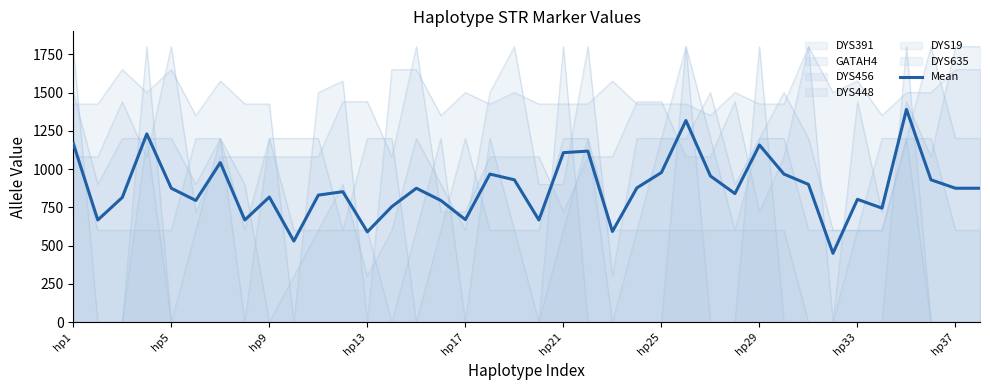

Does the chart display data point markers on the line(s)?

No